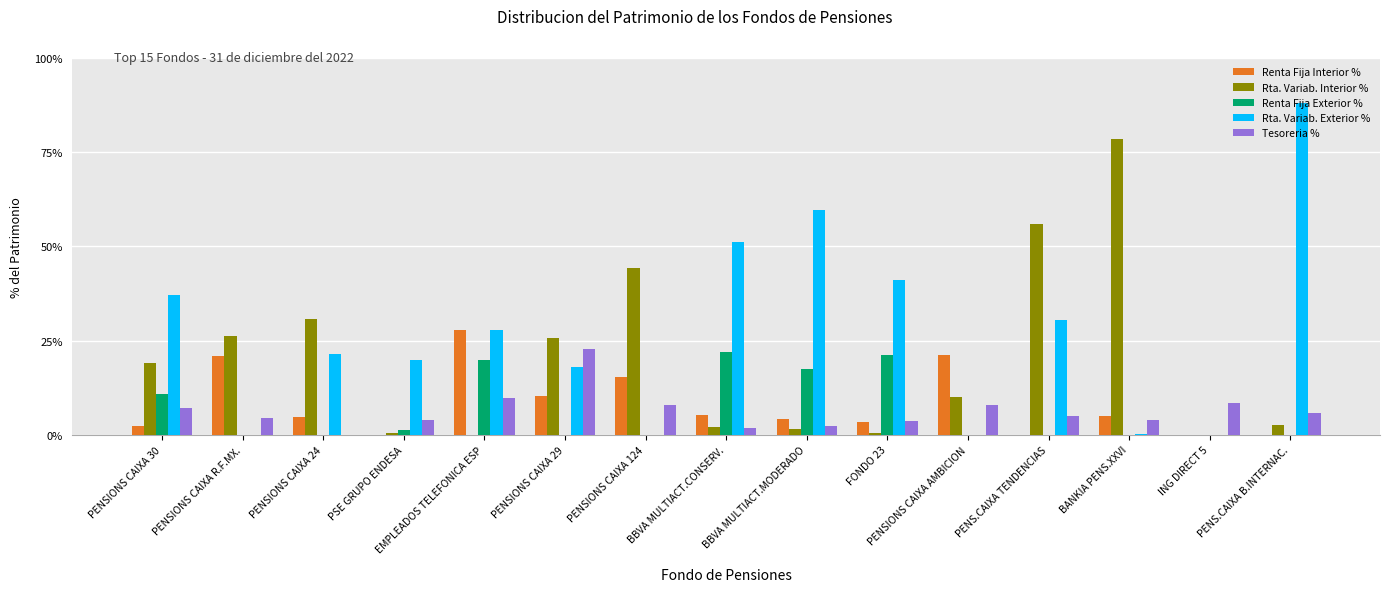

What are all the series names shown in the legend?

Renta Fija Interior %, Rta. Variab. Interior %, Renta Fija Exterior %, Rta. Variab. Exterior %, Tesoreria %